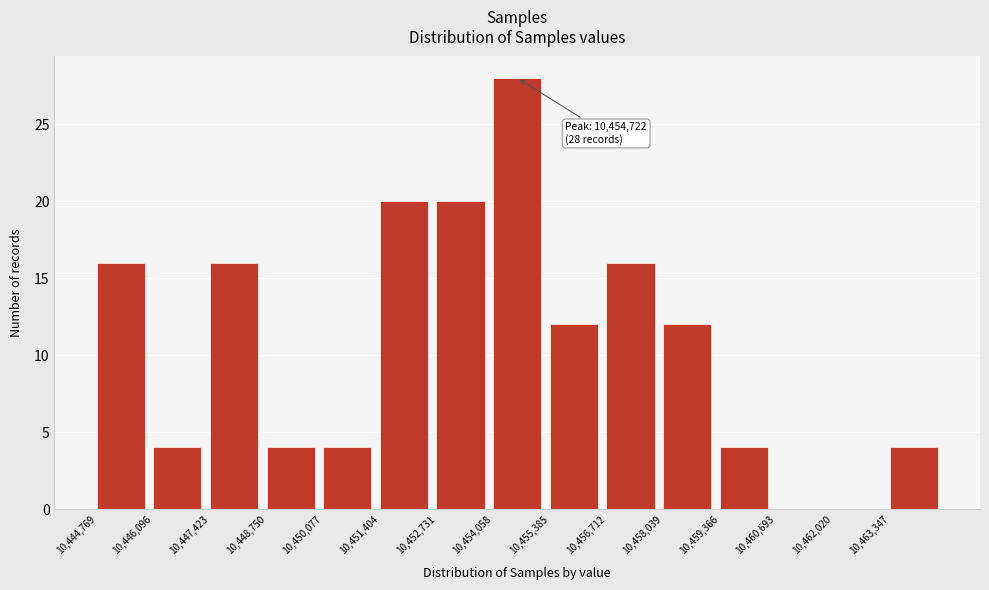

Which range on the x-axis has the tallest bar?

10454000 to 10455400